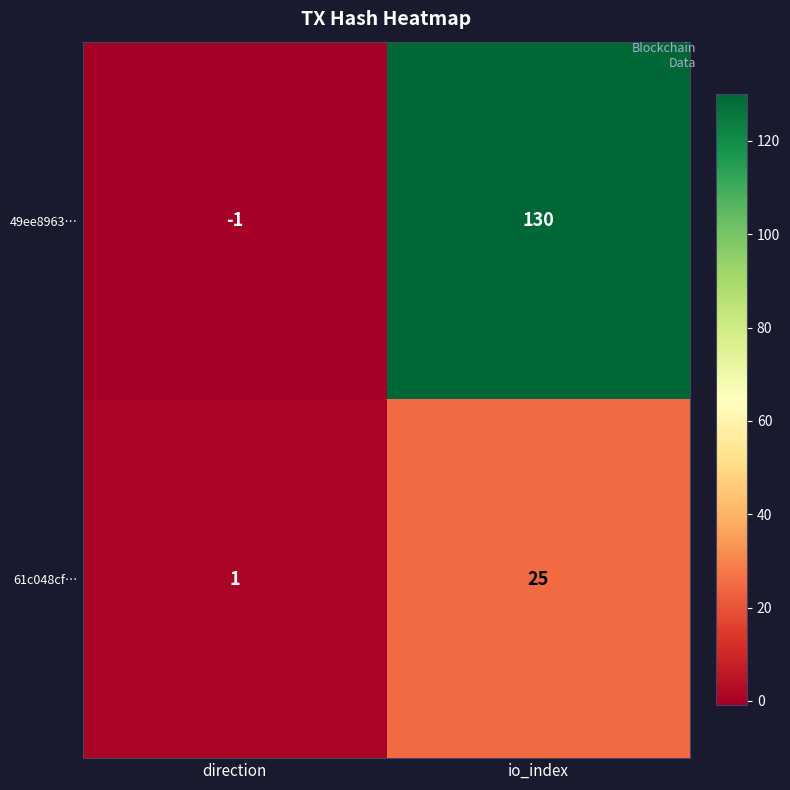

What is the difference between the maximum and minimum values in the 49ee8963… series?

131